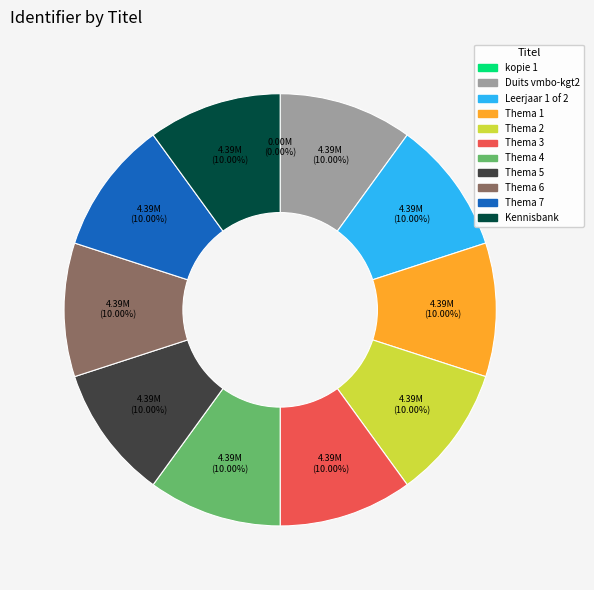

Does any single category account for the majority?

No